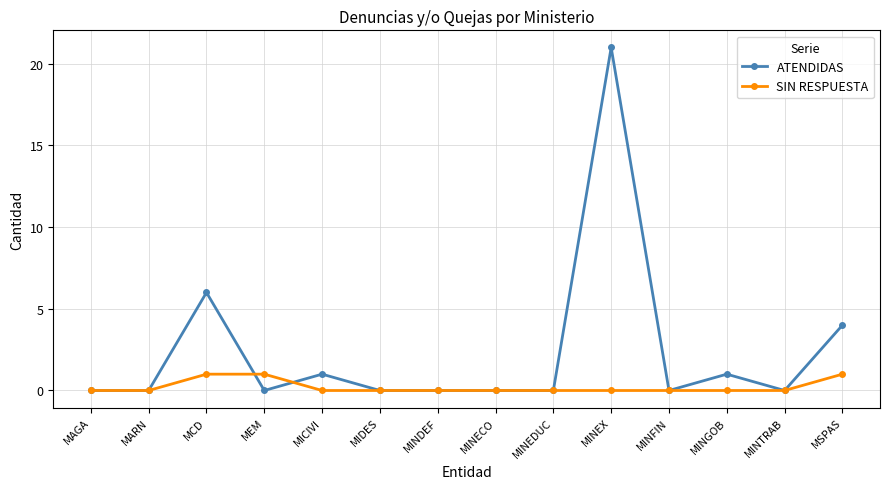

At which category does ATENDIDAS reach its first local peak?

MCD